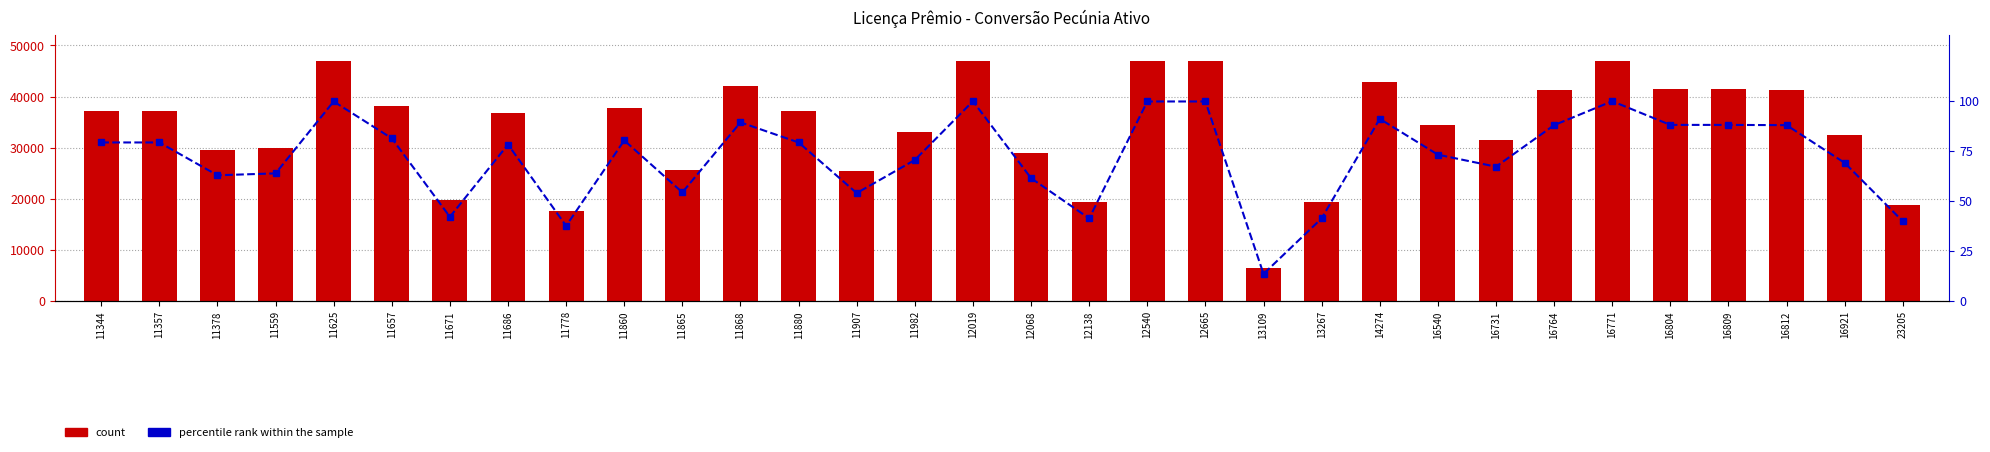

What is the spread (max minus min) of values at 16812?

41253.7